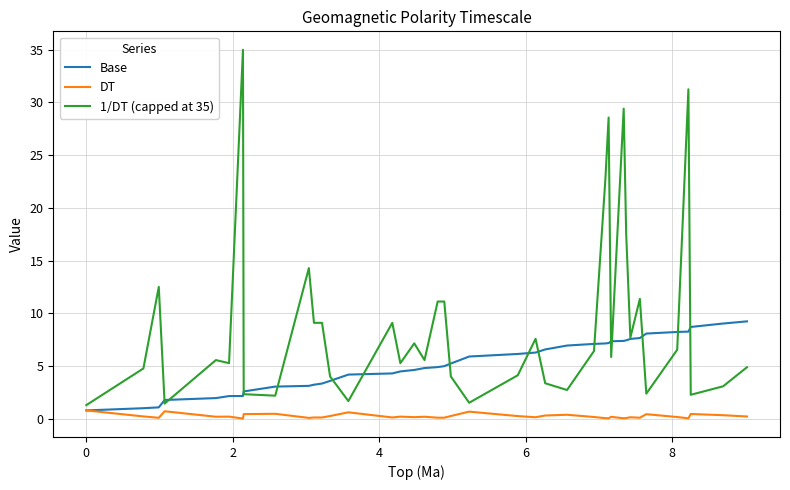

List the series in order of their overall mean, highest first.

1/DT (capped at 35), Base, DT